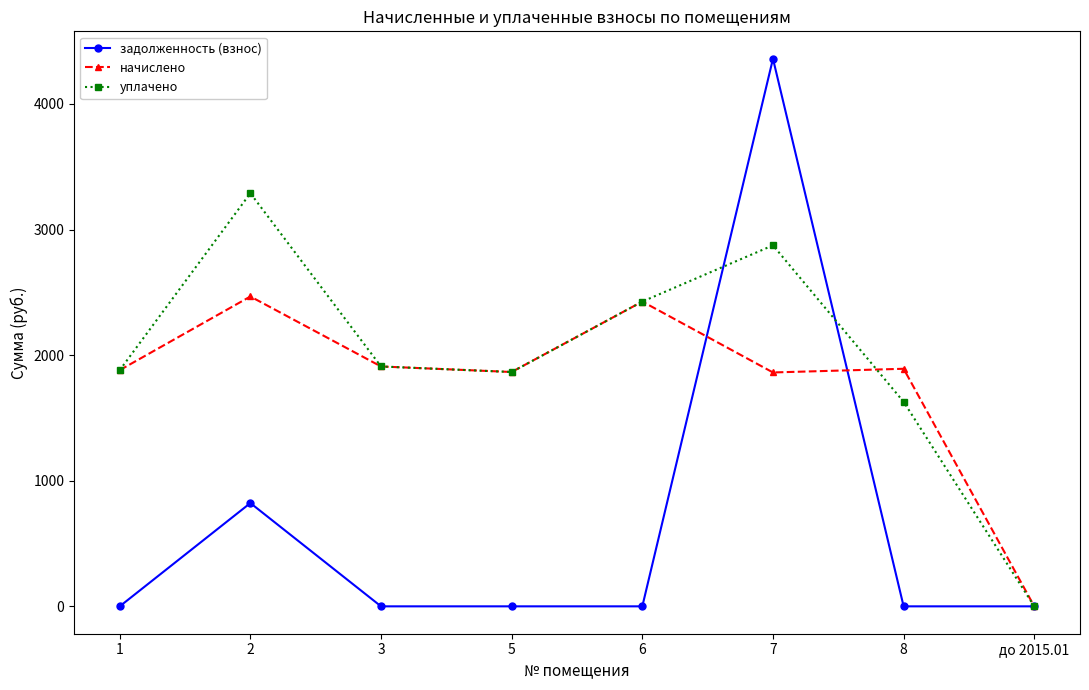

Where is the first local maximum for задолженность (взнос)?

2